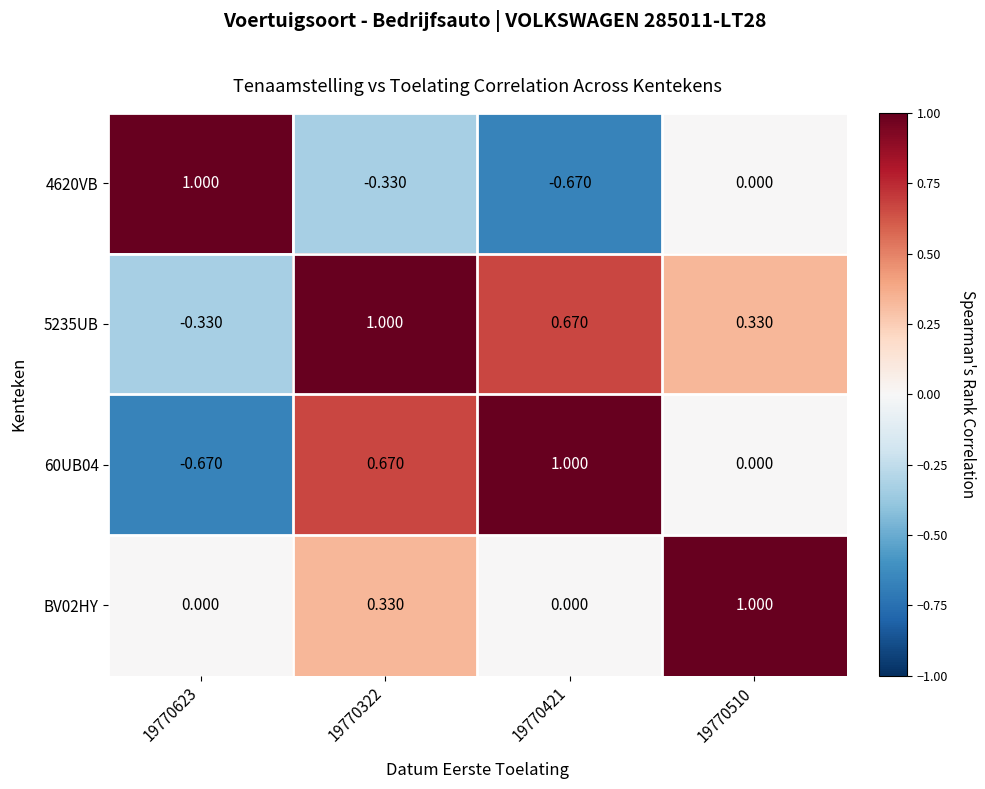

What is the difference between the highest and lowest values at 19770322?

1.3